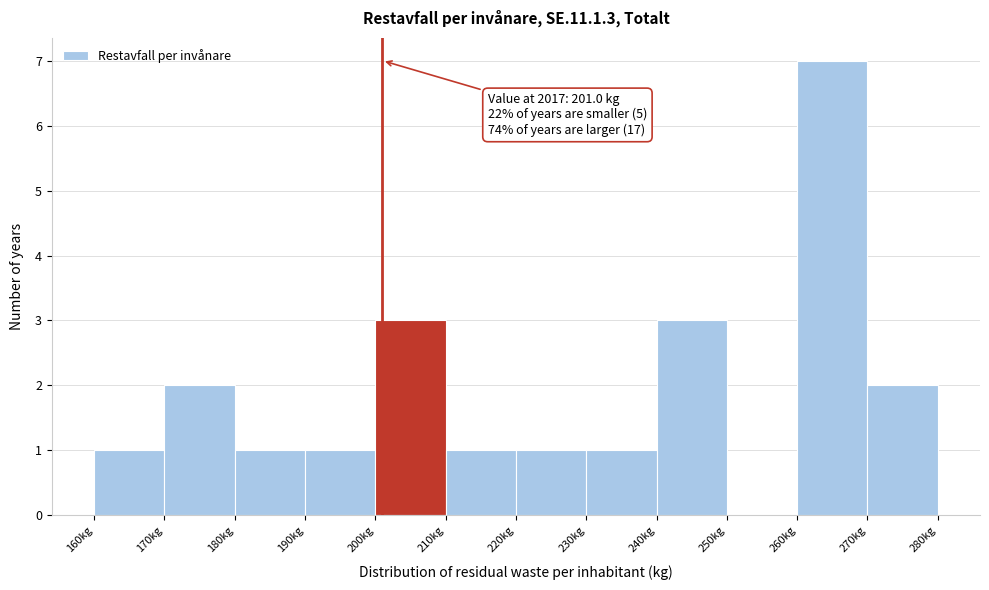

Over which range of the x-axis is the bar tallest?

260 to 270